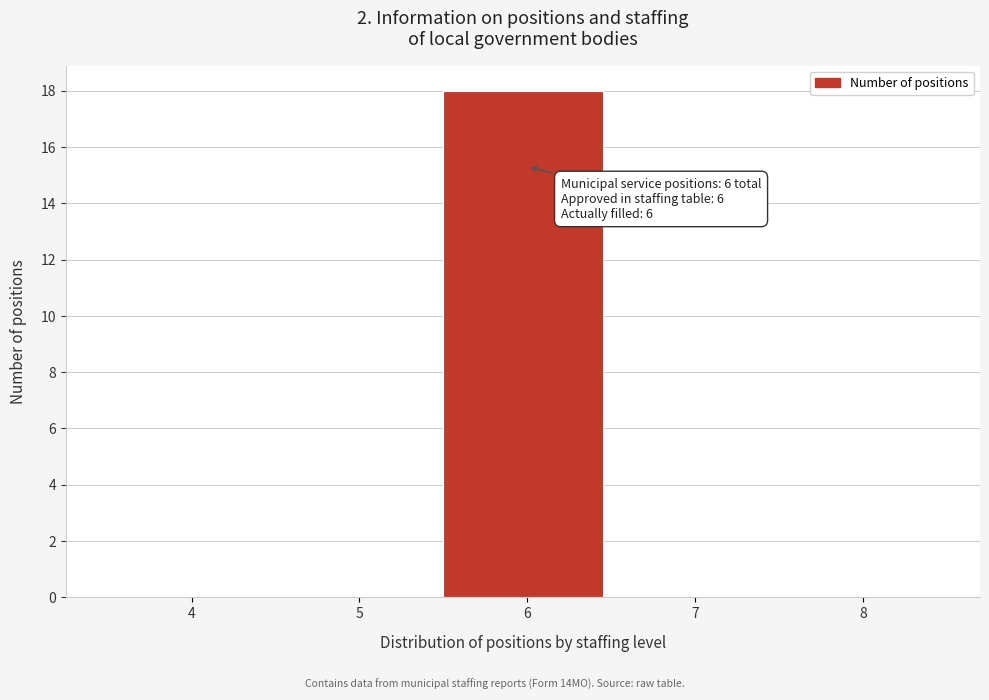

Which range on the x-axis has the tallest bar?

5.5 to 6.5